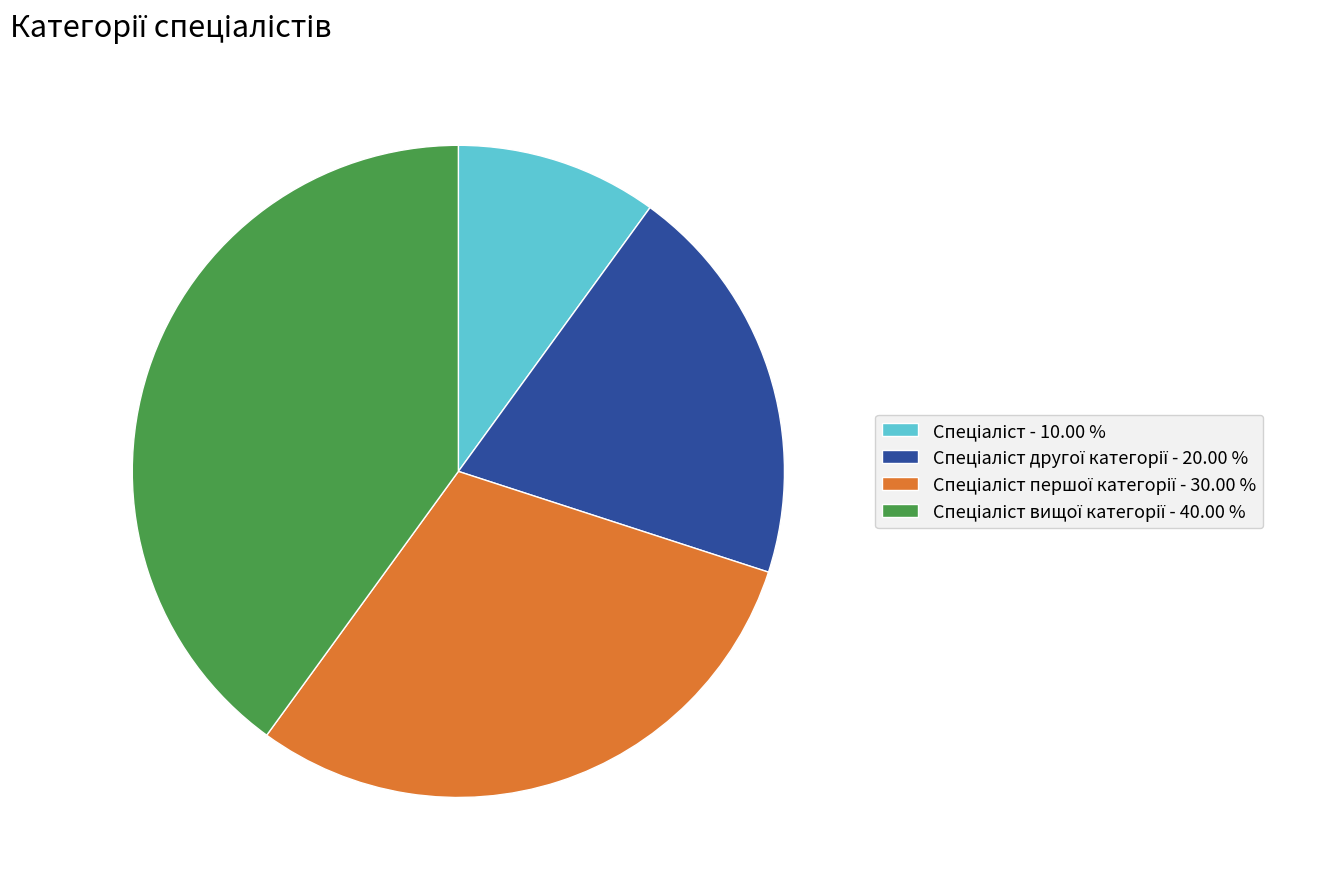

How many slices are in this pie chart?

4